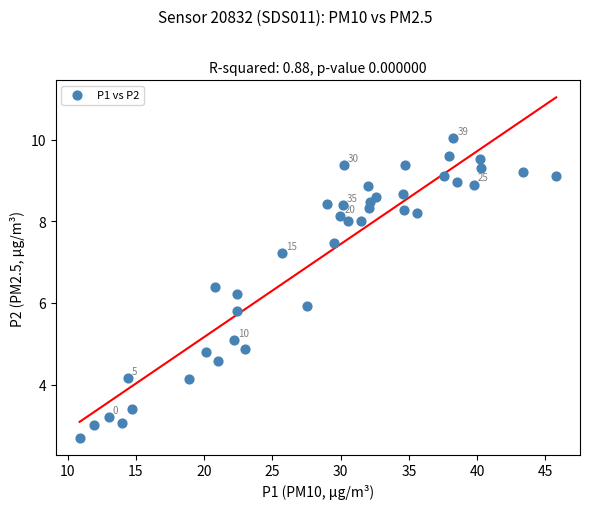

What is the range of Y values (max minus min)?

7.3